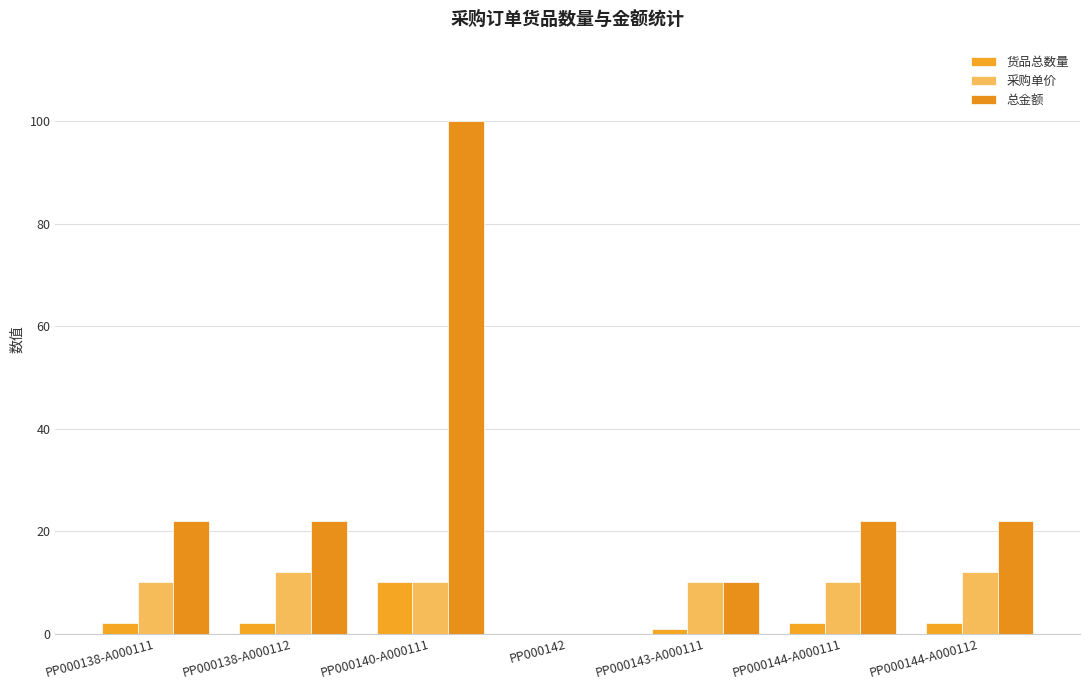

What are all the series names shown in the legend?

货品总数量, 采购单价, 总金额